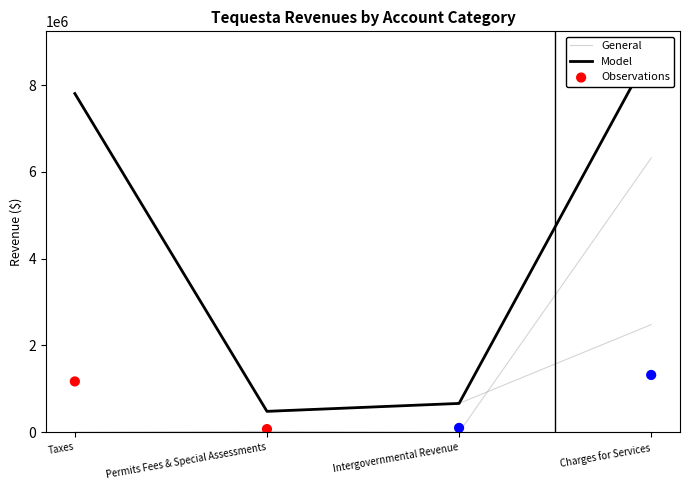

Which series has the largest Y range (max minus min)?

Model